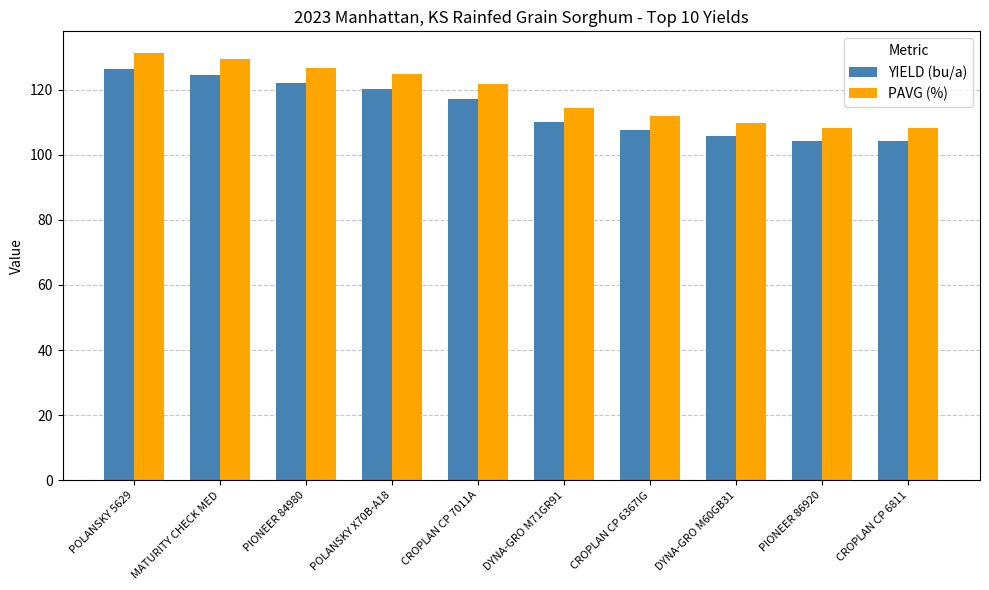

How many bars are there in each group?

2